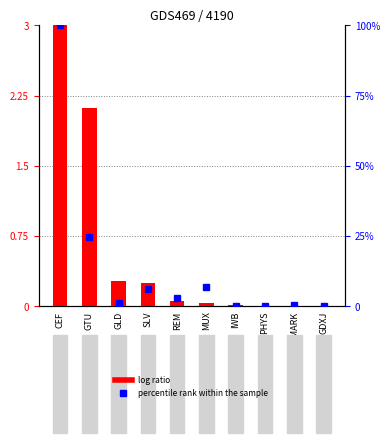

What position from the right is PHYS?

3